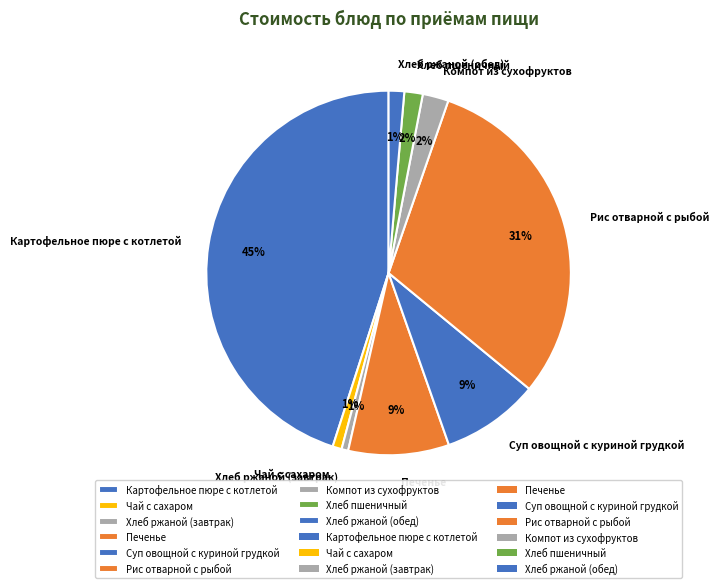

How many segments does this pie chart have?

9